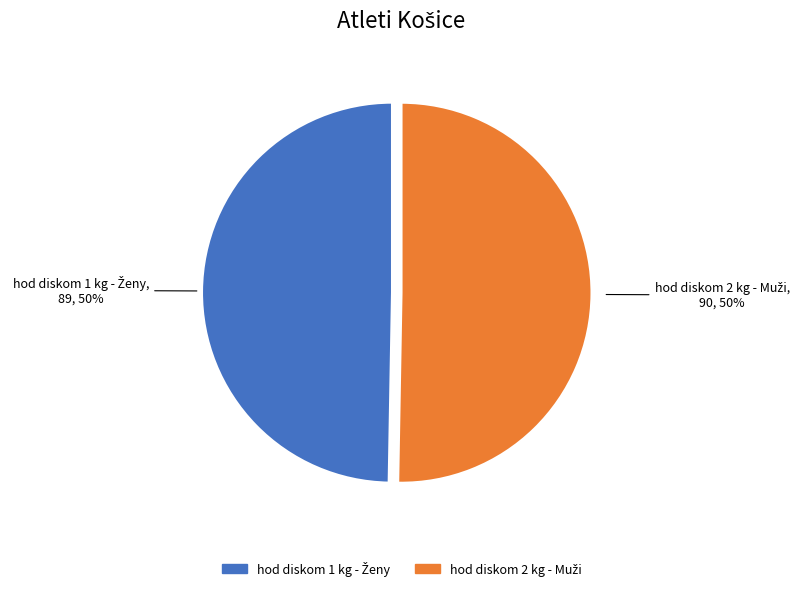

To the nearest percent, what is the average slice percentage?

50%